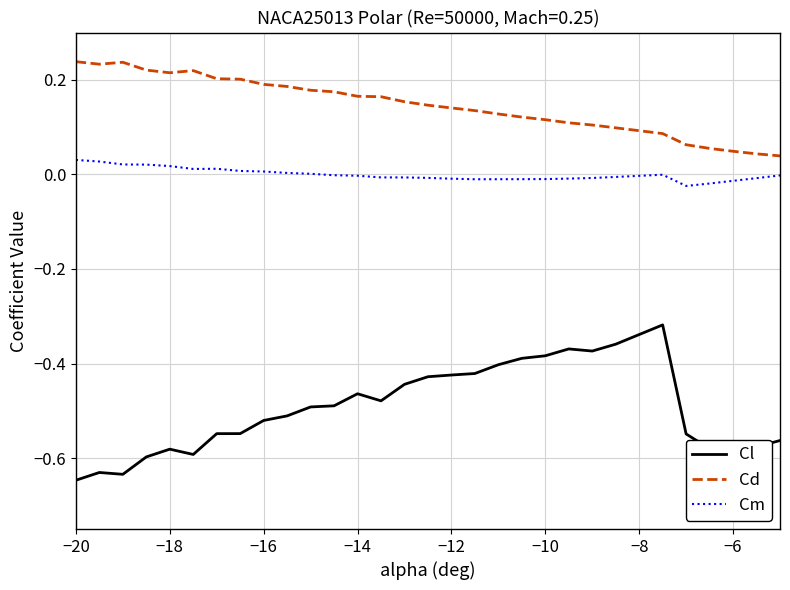

Which series has the largest total across all categories?

Cd